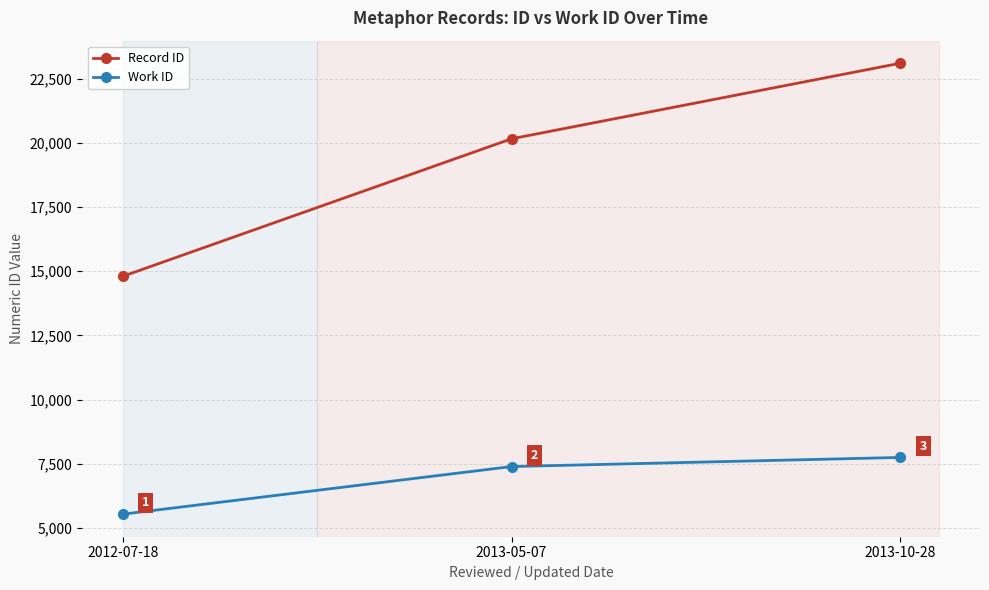

Between 2012-07-18 and 2013-10-28, which series saw the biggest shift?

Record ID